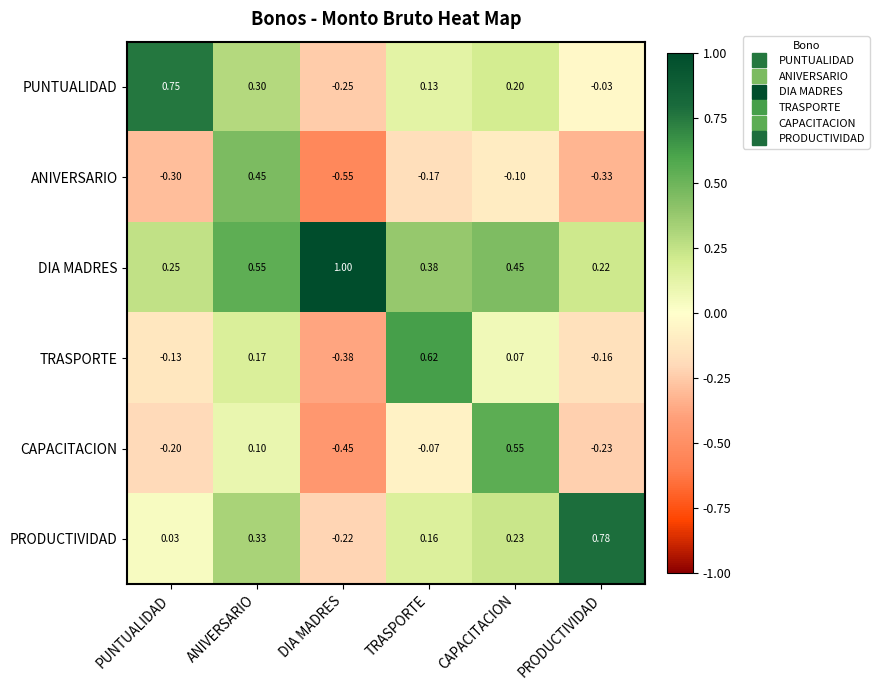

At which category does the chart reach its peak across all series?

DIA MADRES